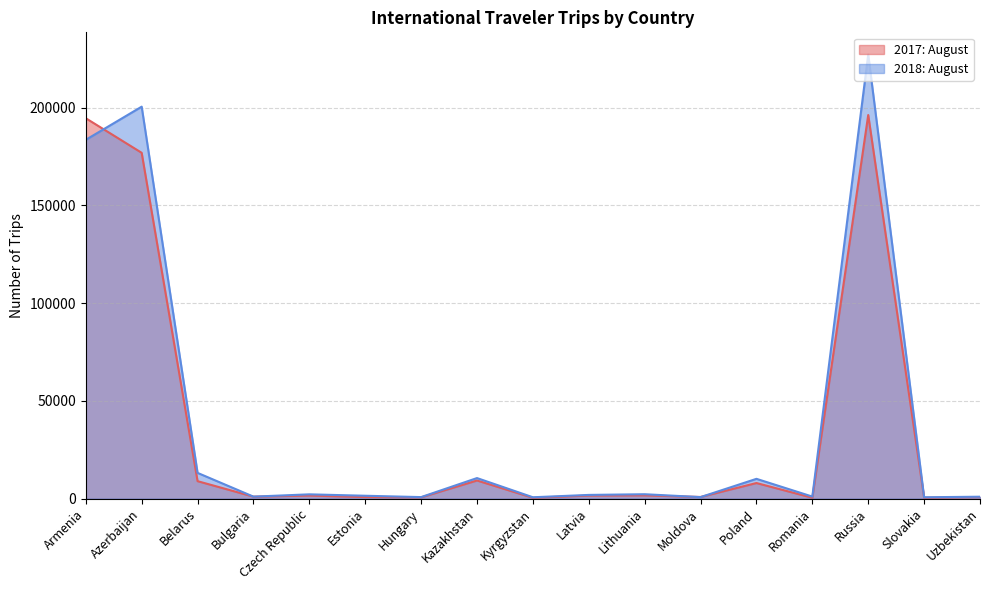

What is the label of the 15th point from the right?

Belarus